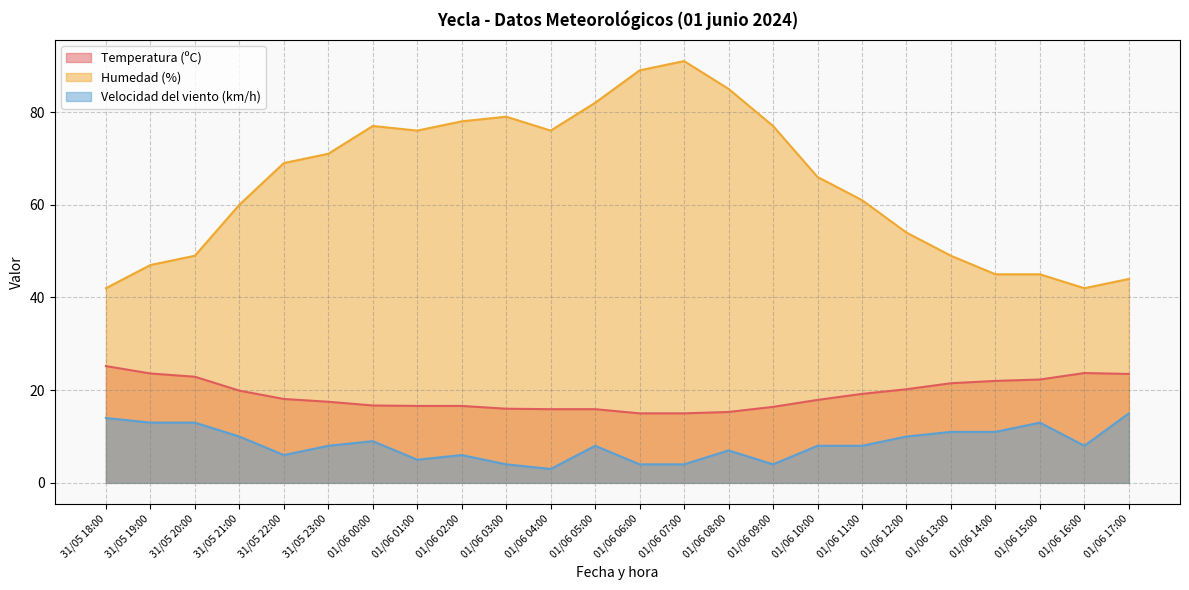

True or false: Temperatura (ºC) and Humedad (%) cross at least once.

False